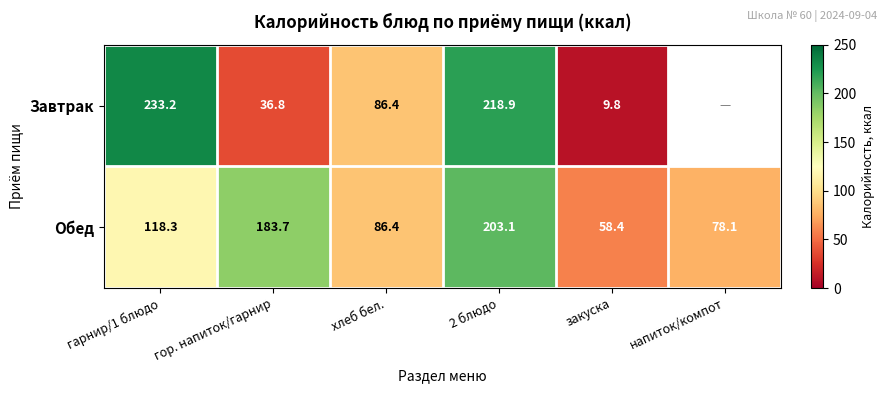

True or false: Обед has a value of 58.1 at хлеб бел..

False